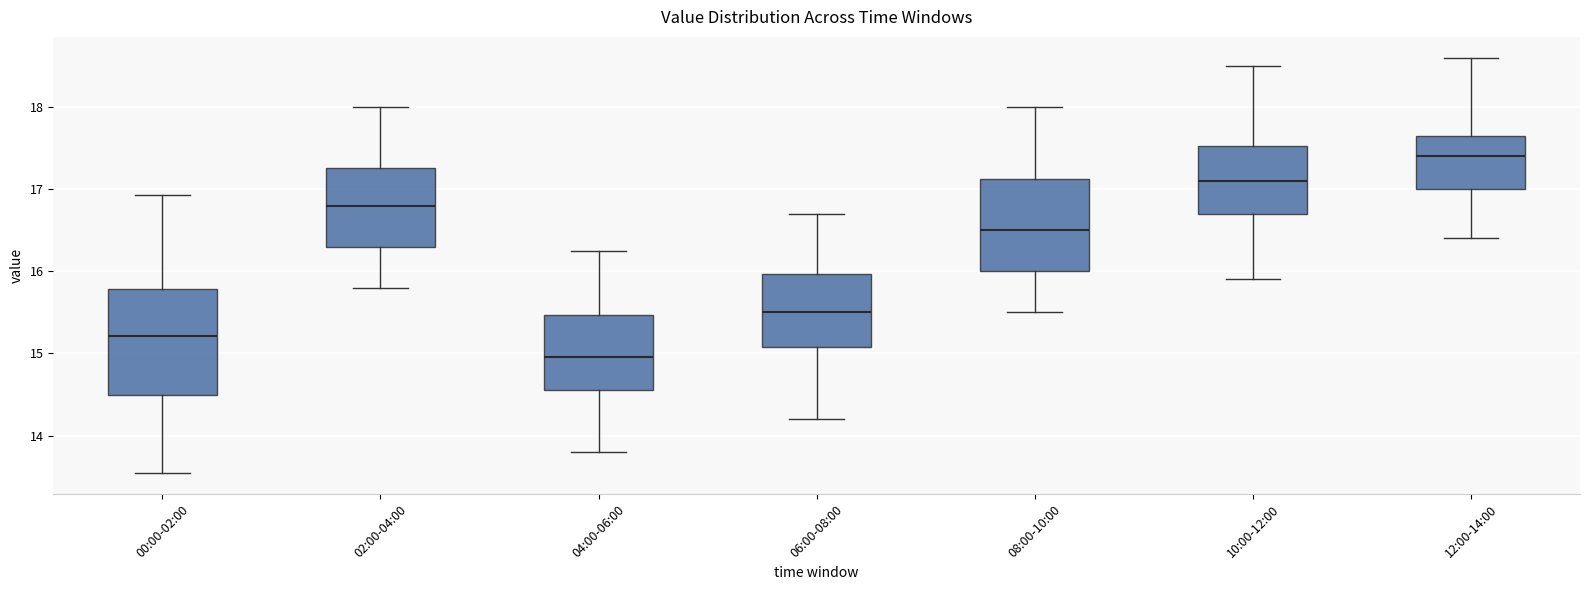

Reading left to right, read every box against the y-axis: the position of its median line, the range the box covers, and the ends of its whiskers. The values are not printed on the chart, so give them approximately, as read against the axis.

00:00-02:00: median 15.2, box 14.5 to 15.8, whiskers 13.5 to 16.9
02:00-04:00: median 16.8, box 16.3 to 17.3, whiskers 15.8 to 18.0
04:00-06:00: median 15.0, box 14.6 to 15.5, whiskers 13.8 to 16.3
06:00-08:00: median 15.5, box 15.1 to 16.0, whiskers 14.2 to 16.7
08:00-10:00: median 16.5, box 16.0 to 17.1, whiskers 15.5 to 18.0
10:00-12:00: median 17.1, box 16.7 to 17.5, whiskers 15.9 to 18.5
12:00-14:00: median 17.4, box 17.0 to 17.7, whiskers 16.4 to 18.6